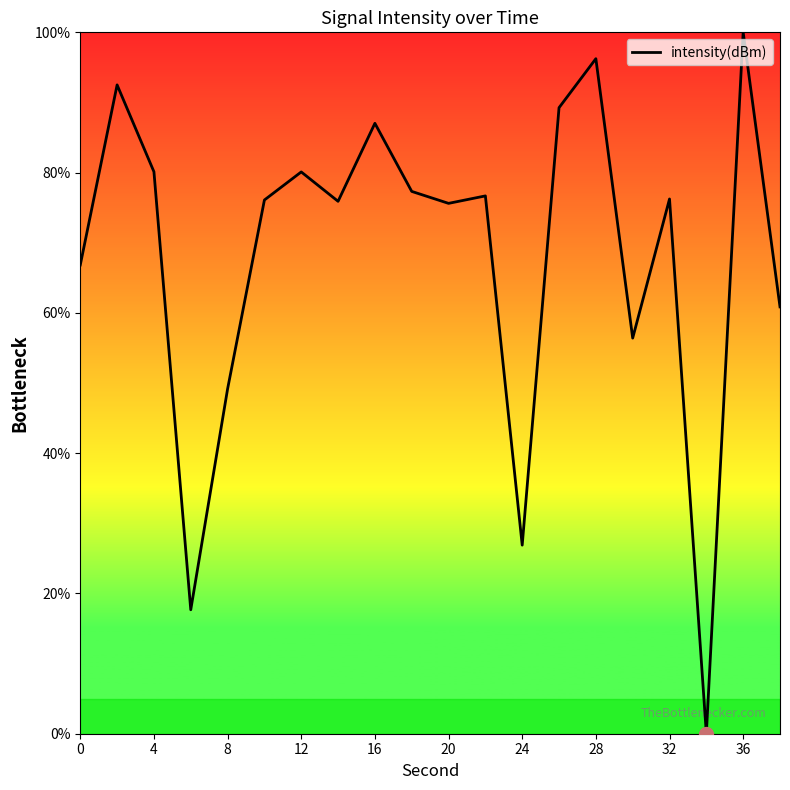

What is the maximum value shown in the chart?

100.0